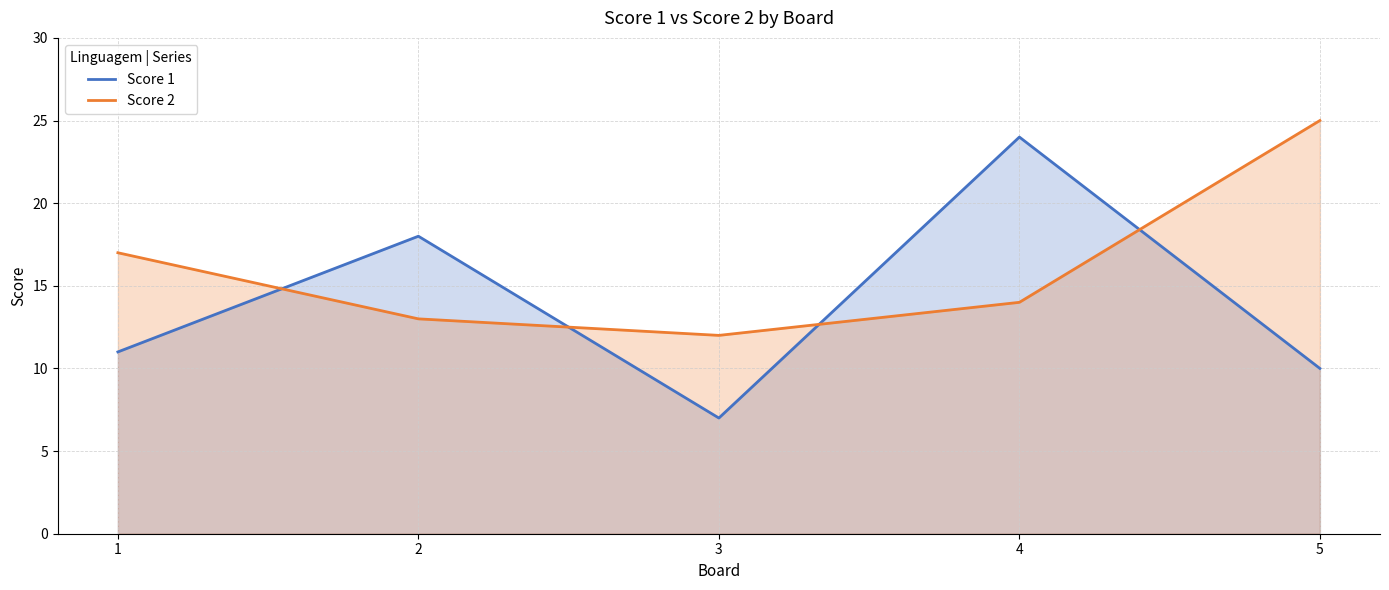

The Score 2 series shows 14 at 4. True or false?

True